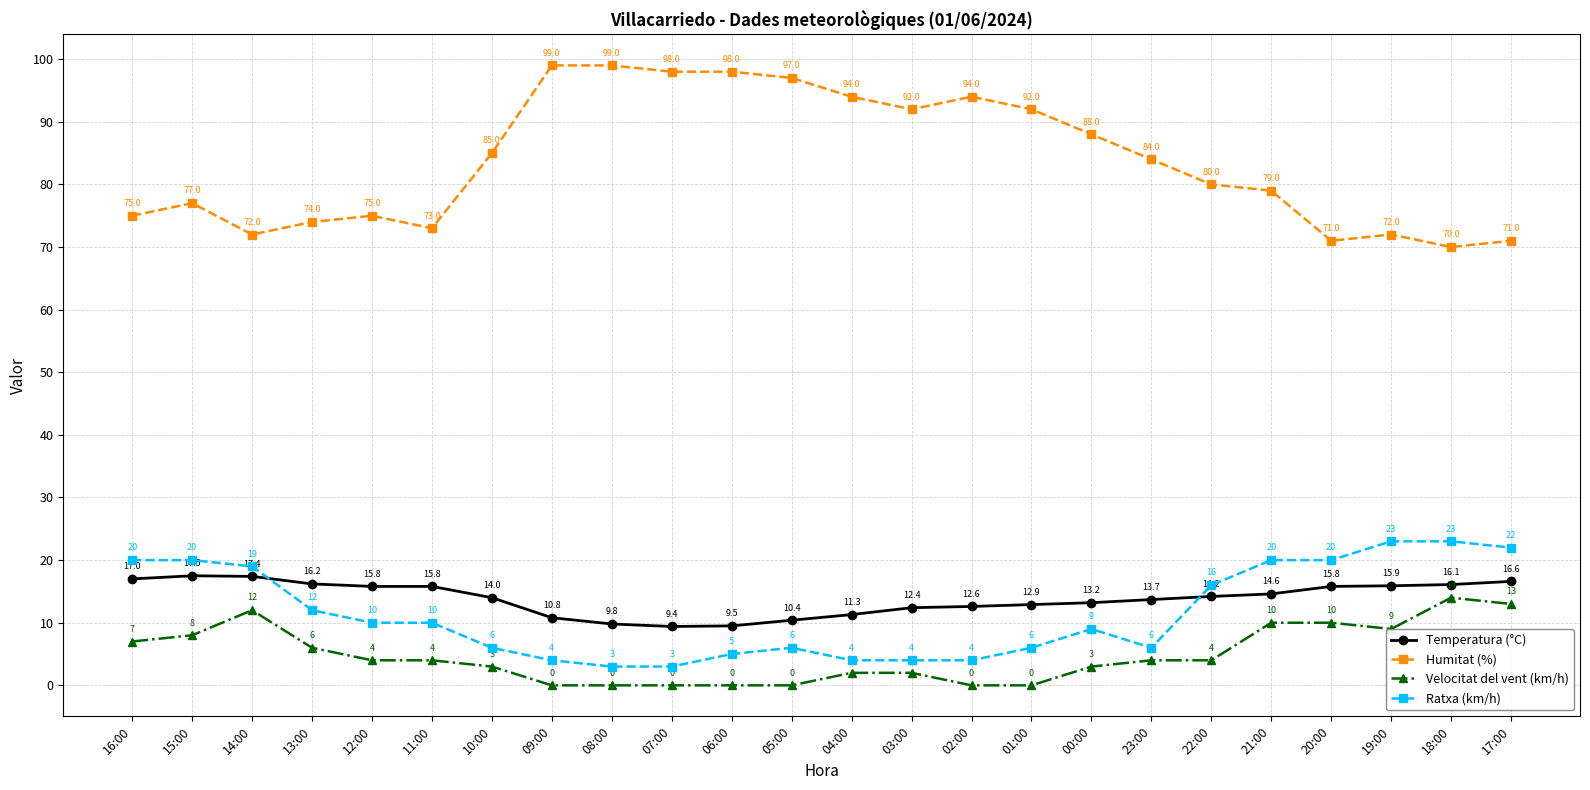

Reading right to left, extract all data points from this chart.

Temperatura (°C): 16.6	16.1	15.9	15.8	14.6	14.2	13.7	13.2	12.9	12.6	12.4	11.3	10.4	9.5	9.4	9.8	10.8	14.0	15.8	15.8	16.2	17.4	17.5	17.0
Humitat (%): 71.0	70.0	72.0	71.0	79.0	80.0	84.0	88.0	92.0	94.0	92.0	94.0	97.0	98.0	98.0	99.0	99.0	85.0	73.0	75.0	74.0	72.0	77.0	75.0
Velocitat del vent (km/h): 13.0	14.0	9.0	10.0	10.0	4.0	4.0	3.0	0.0	0.0	2.0	2.0	0.0	0.0	0.0	0.0	0.0	3.0	4.0	4.0	6.0	12.0	8.0	7.0
Ratxa (km/h): 22.0	23.0	23.0	20.0	20.0	16.0	6.0	9.0	6.0	4.0	4.0	4.0	6.0	5.0	3.0	3.0	4.0	6.0	10.0	10.0	12.0	19.0	20.0	20.0